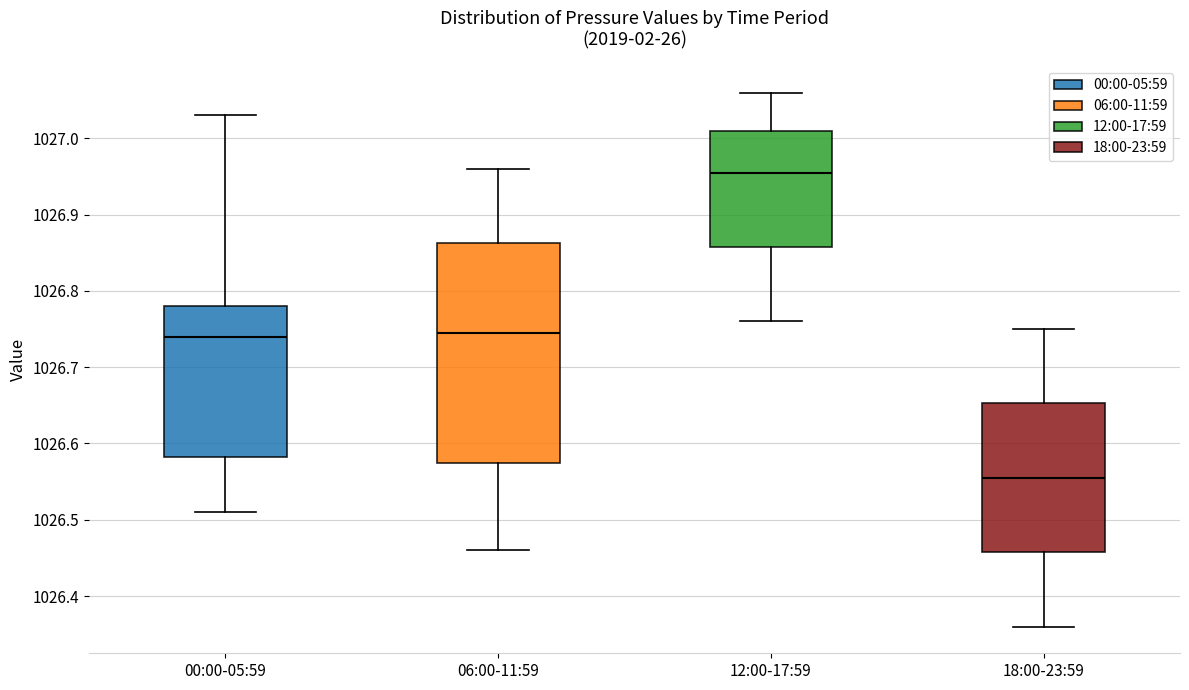

Where is the upper edge of the box for 18:00-23:59 on the y-axis? The values are not printed on the chart, so give them approximately, as read against the axis.

1026.65